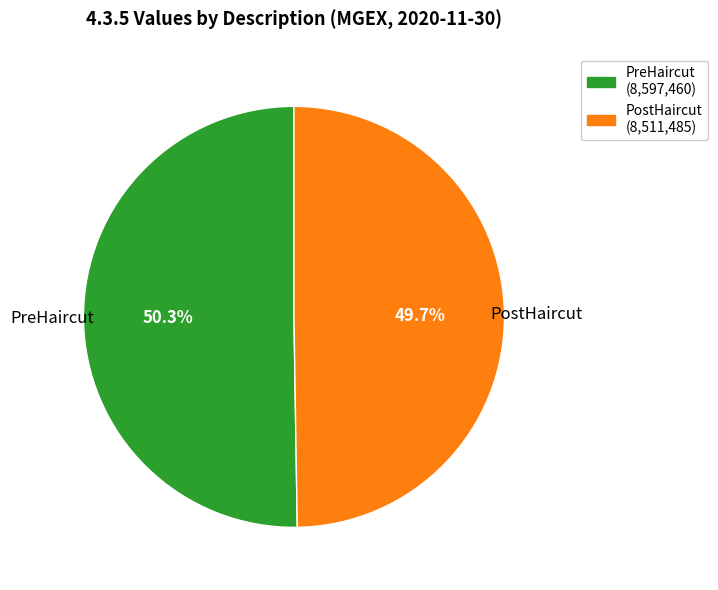

What is the ratio of the value at PreHaircut to the value at PostHaircut?

1.0